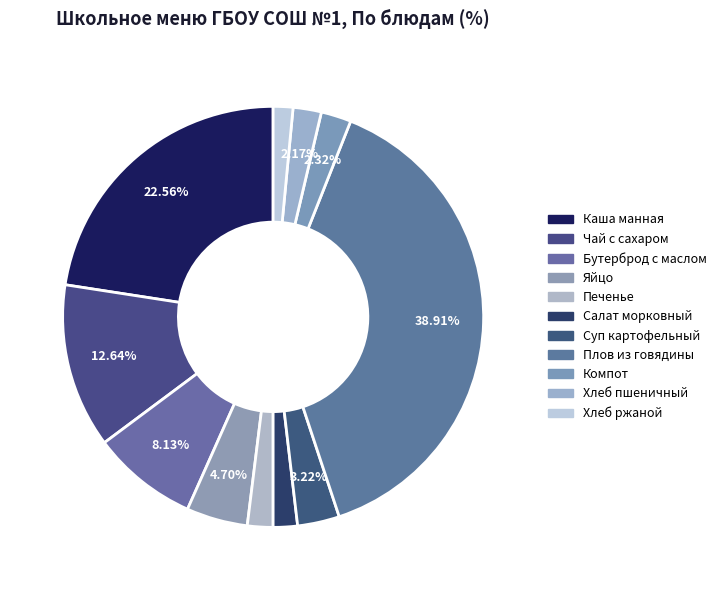

To the nearest percent, what is the difference between the largest and smallest slice percentages?

37%